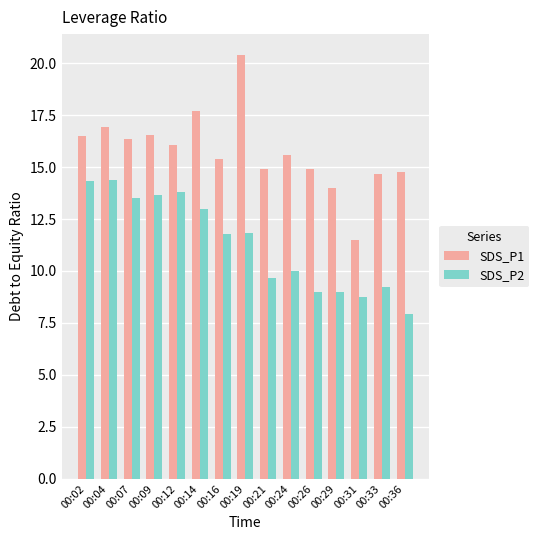

What is the value of the SDS_P2 bar at the 10th from the left?

10.0